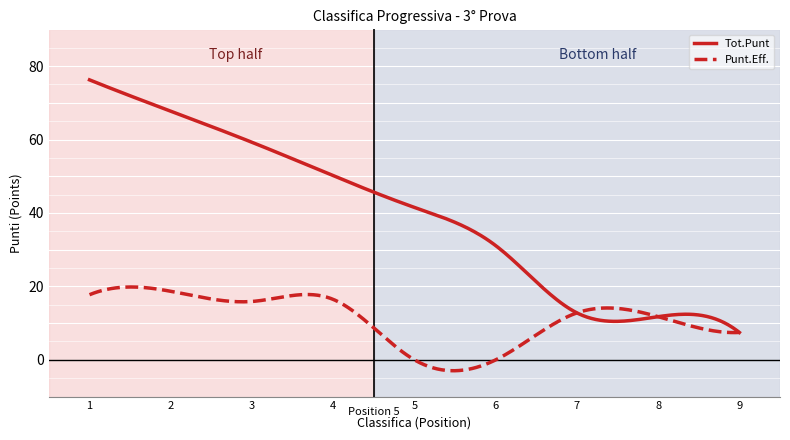

What is the highest value of the Tot.Punt series?

76.2